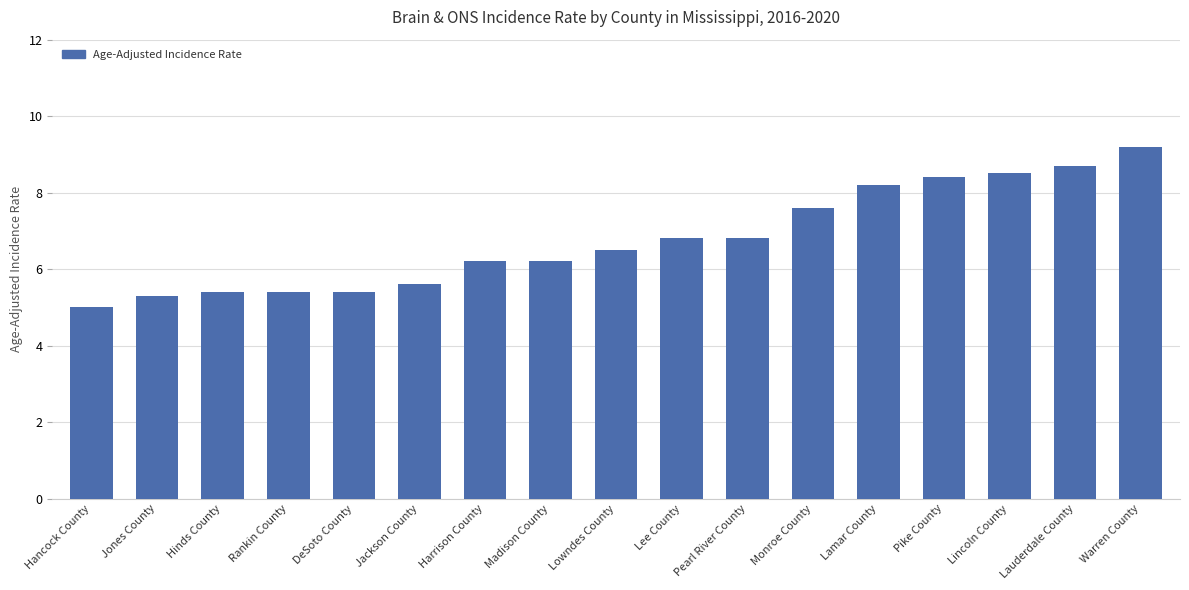

What is the label of the 15th bar from the right?

Hinds County